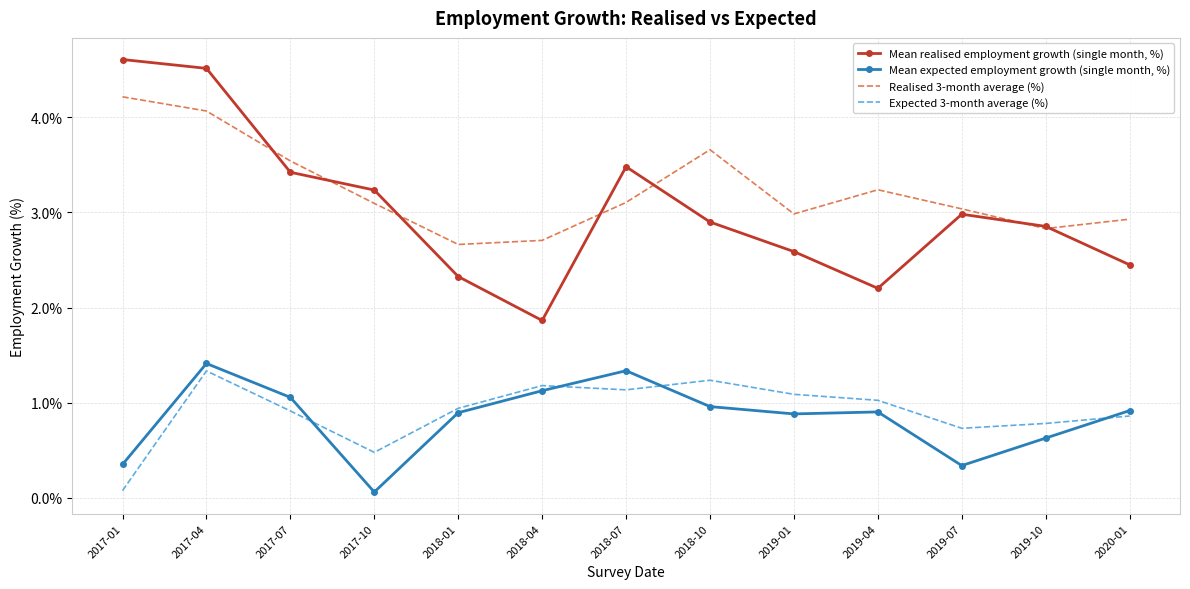

Count the number of categories in the chart.

13